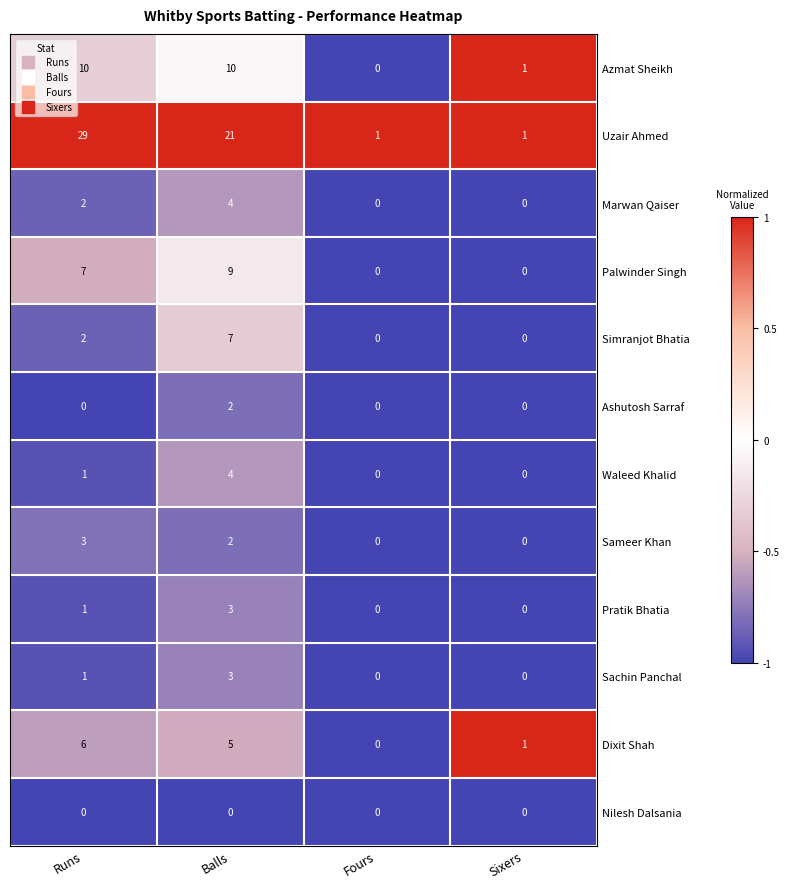

What is the highest value of the Dixit Shah series?

6